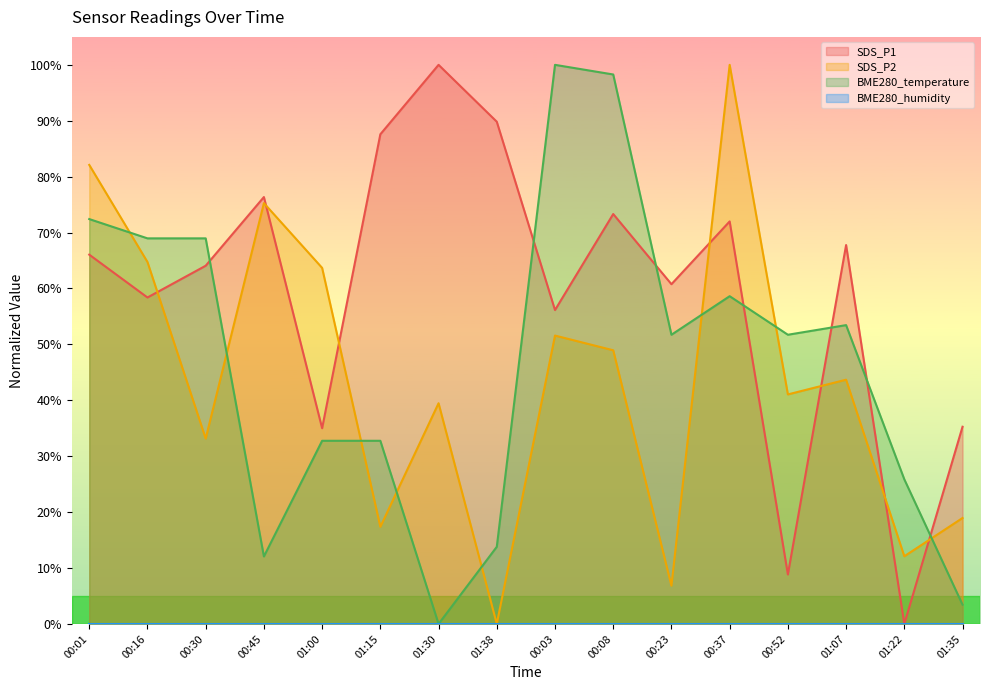

Between 01:38 and 01:22, which series saw the biggest shift?

SDS_P1